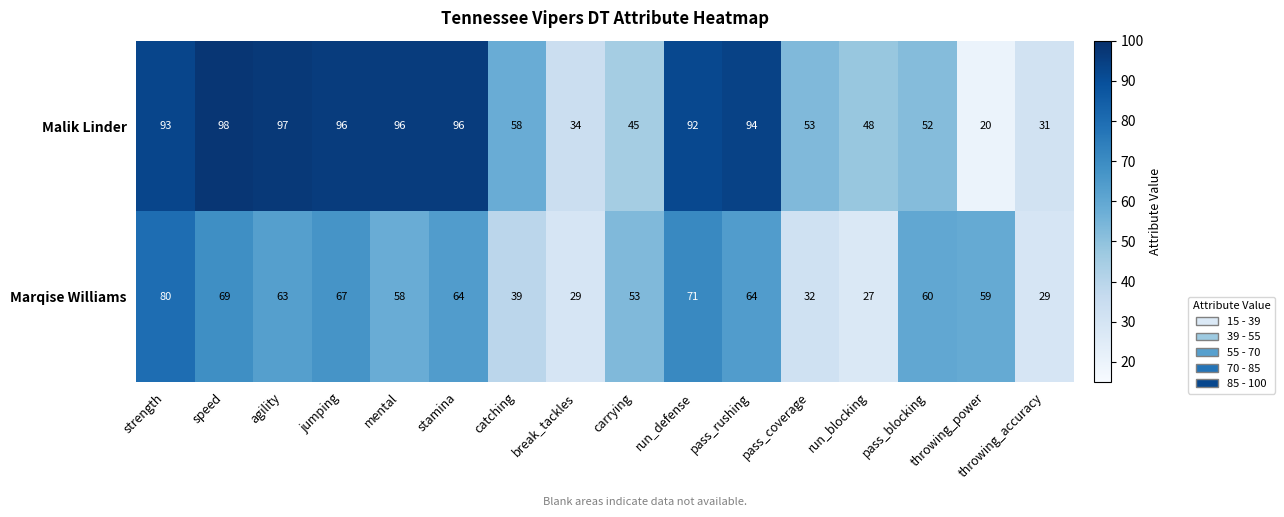

Which series has the largest total across all categories?

Malik Linder